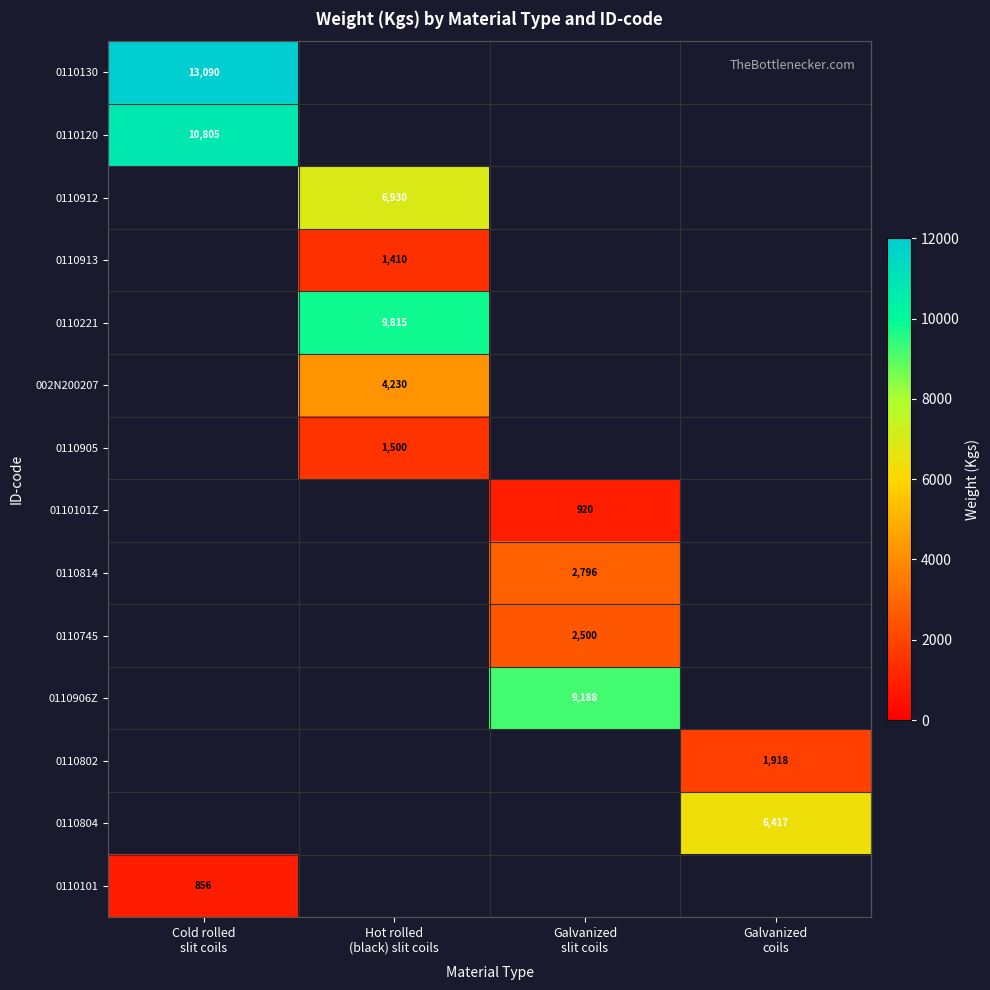

Which series has the widest spread of values?

0110130